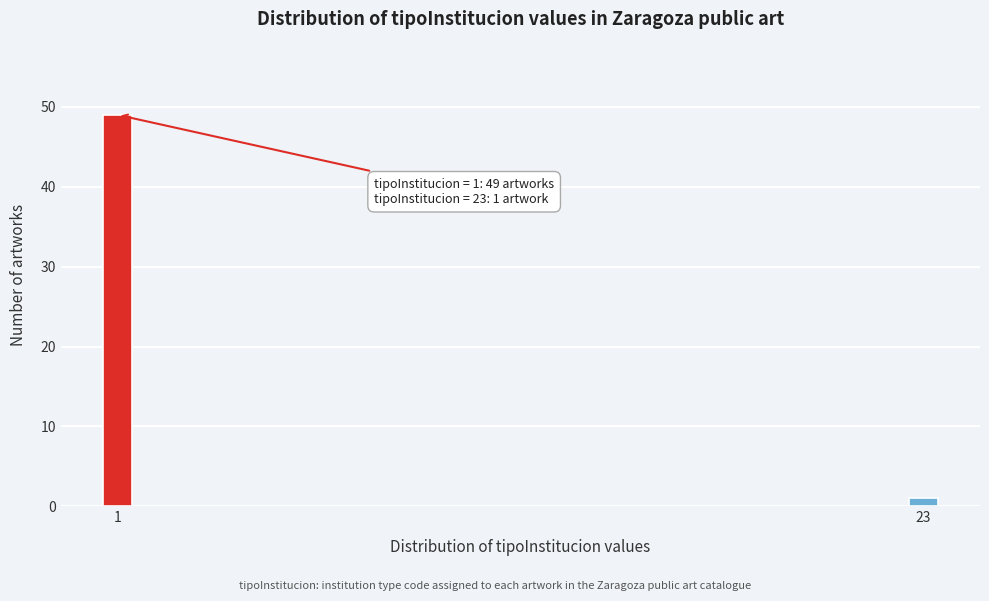

Reading right to left, what are all the values shown in this chart?

23=1	1=49